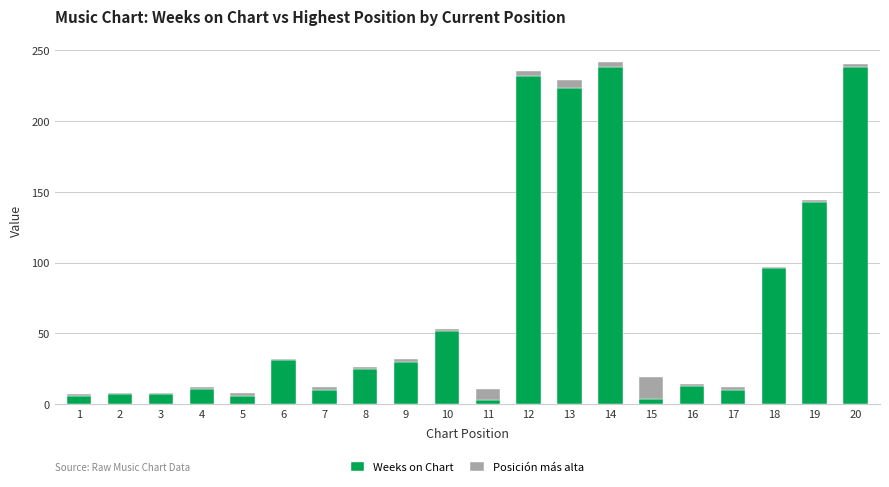

What is the difference between the maximum and minimum values in the Weeks on Chart series?

235